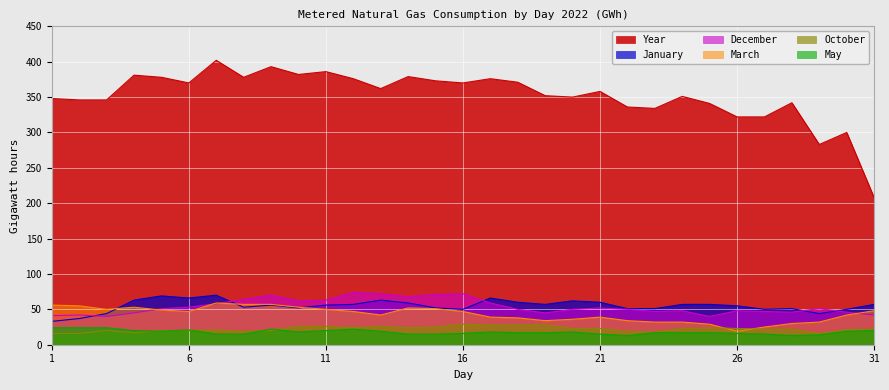

What is the total value across all series at 26?

483